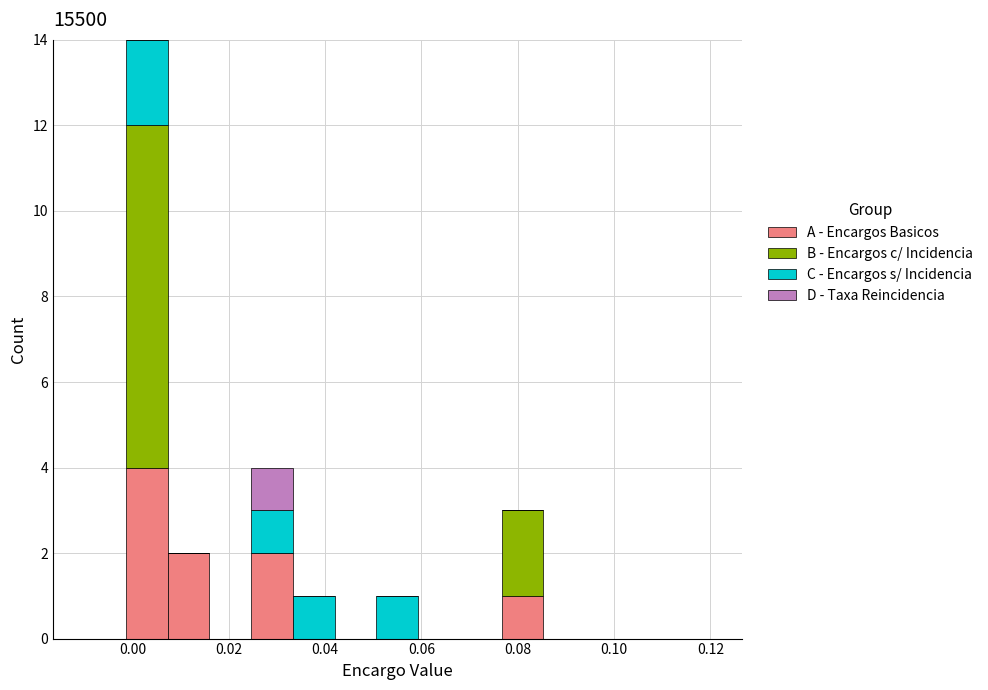

Which range on the x-axis has the tallest stacked bar (by total height)?

-0.002 to 0.008